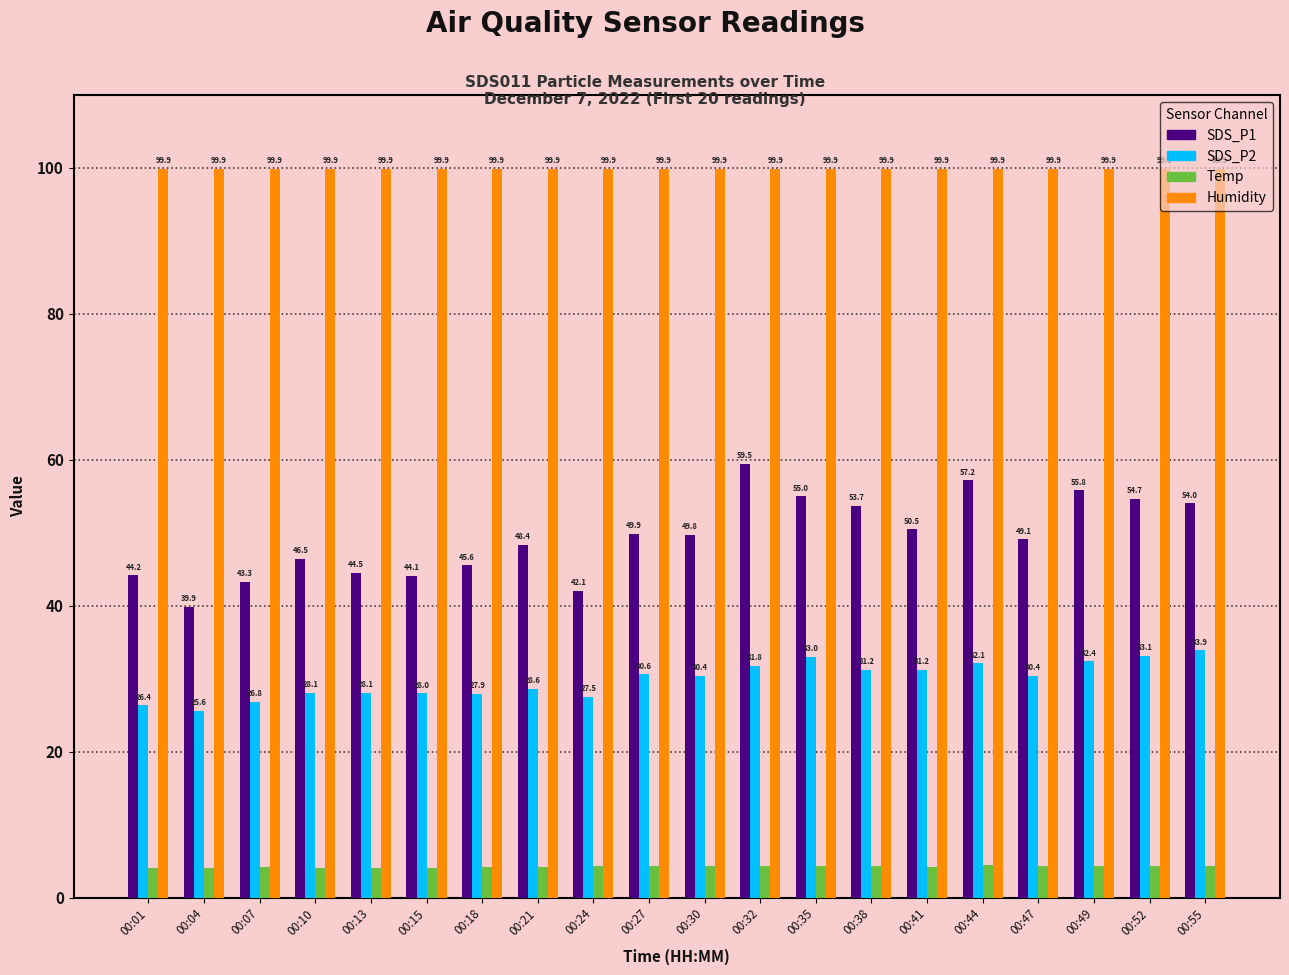

Reading left to right, what are all the values shown in this chart?

SDS_P1: 44.2	39.9	43.3	46.5	44.5	44.1	45.6	48.4	42.1	49.9	49.8	59.5	55.0	53.7	50.5	57.2	49.1	55.8	54.7	54.0
SDS_P2: 26.4	25.6	26.8	28.1	28.1	28.0	27.9	28.6	27.5	30.6	30.4	31.8	33.0	31.2	31.2	32.1	30.4	32.4	33.1	33.9
Temp: 4.1	4.1	4.2	4.1	4.1	4.1	4.2	4.2	4.3	4.3	4.3	4.3	4.3	4.3	4.2	4.5	4.4	4.4	4.4	4.3
Humidity: 99.9	99.9	99.9	99.9	99.9	99.9	99.9	99.9	99.9	99.9	99.9	99.9	99.9	99.9	99.9	99.9	99.9	99.9	99.9	99.9